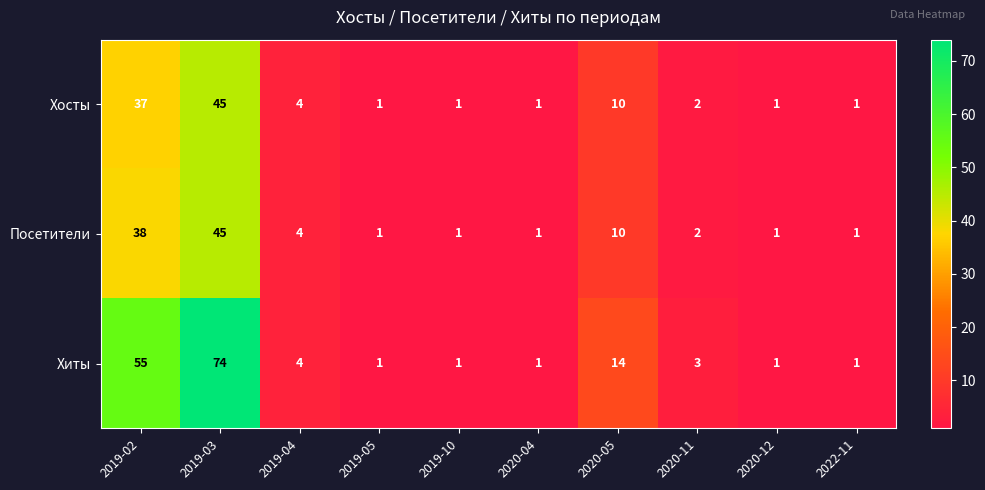

What is the smallest value displayed?

1